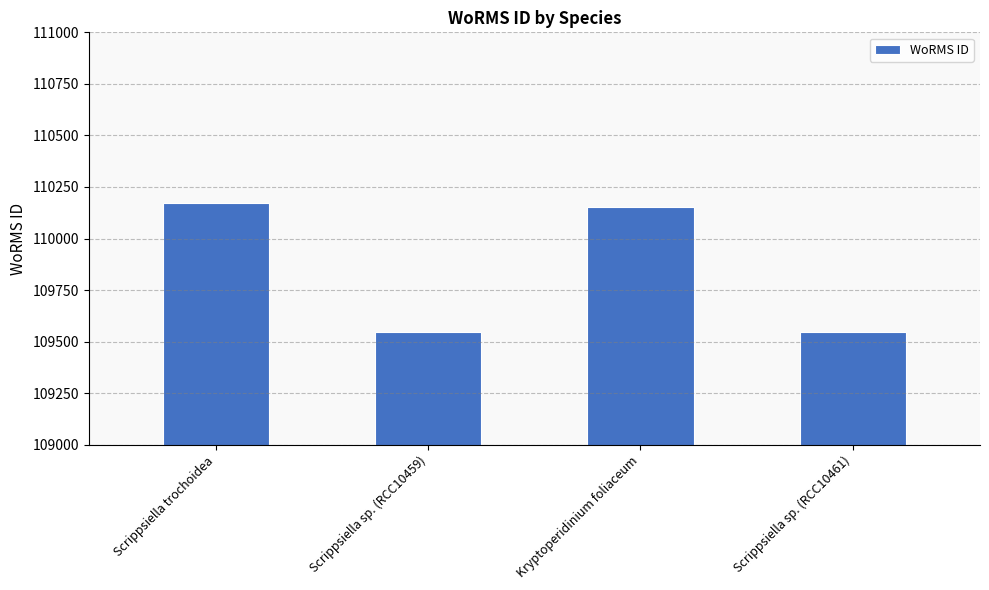

How many series are shown in this chart?

1